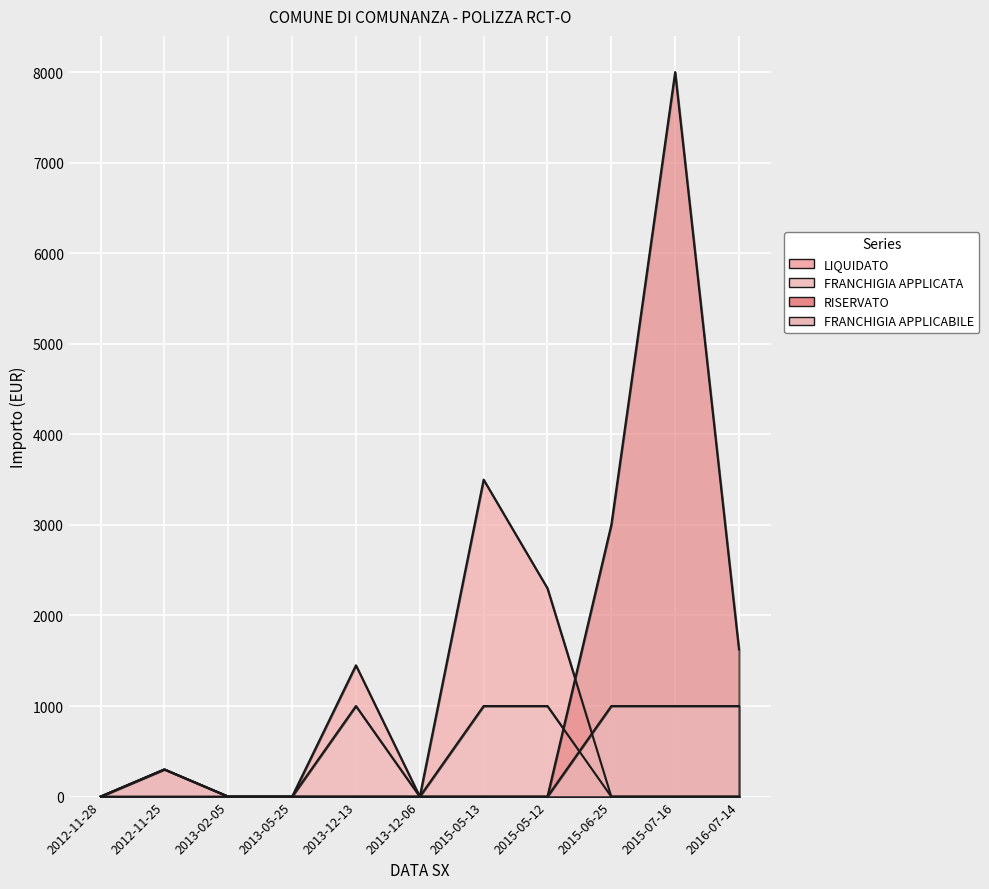

List the labels in order of FRANCHIGIA APPLICATA value, smallest first.

2012-11-28, 2013-02-05, 2013-05-25, 2013-12-06, 2015-06-25, 2015-07-16, 2016-07-14, 2012-11-25, 2013-12-13, 2015-05-13, 2015-05-12